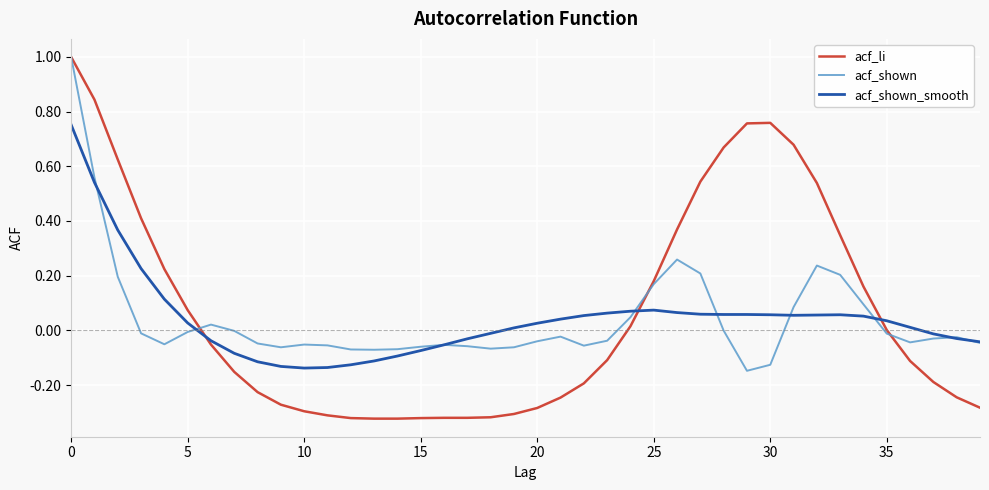

What is the maximum value shown in the chart?

1.0